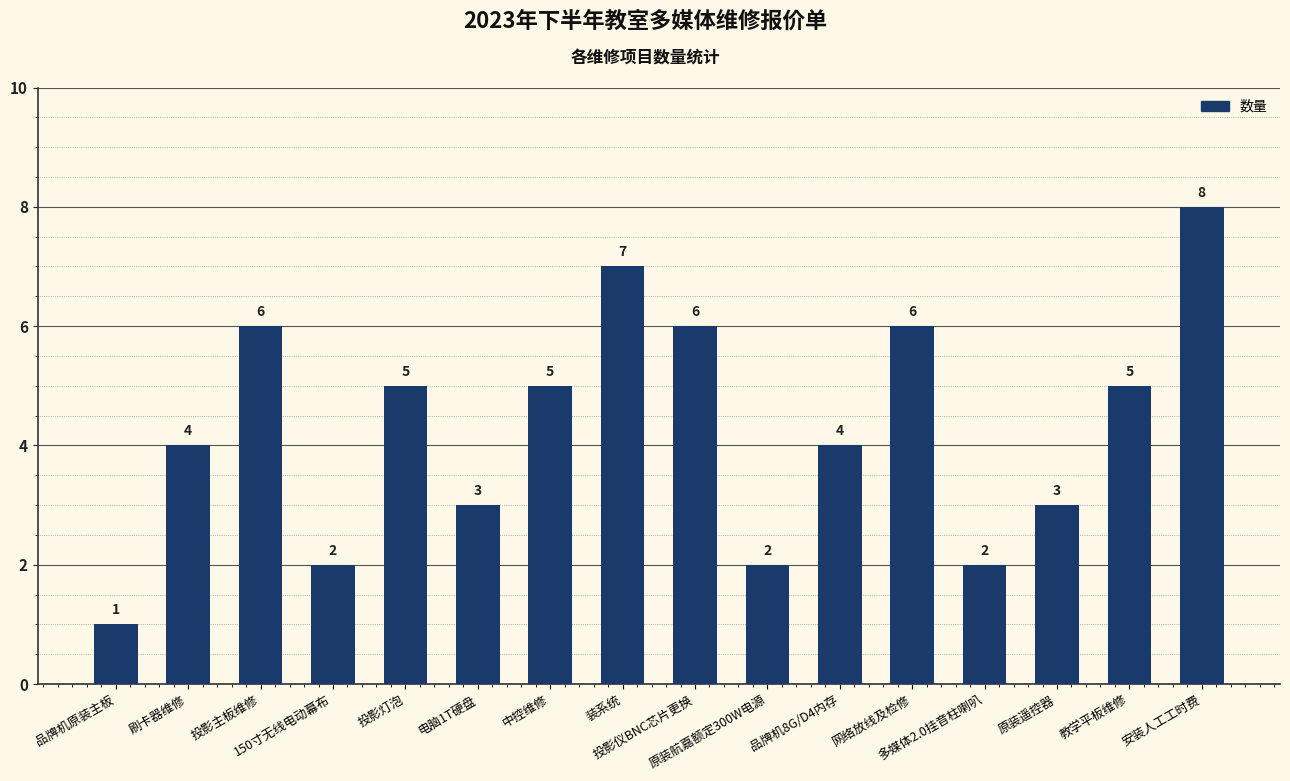

The value at 品牌机原装主板 is 0. True or false?

False